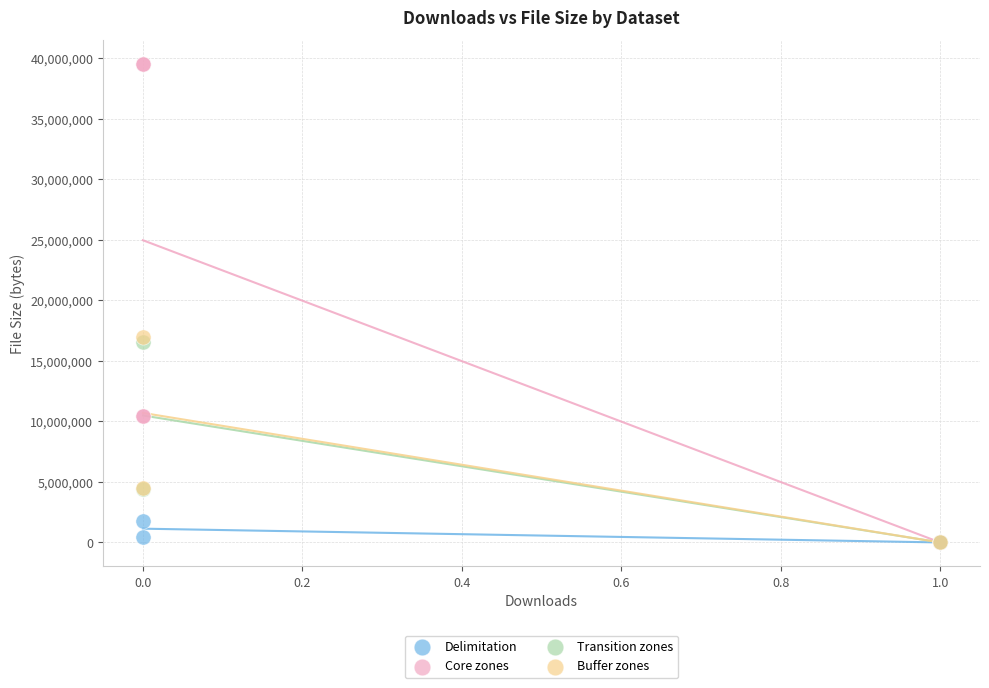

Which series has the largest Y range (max minus min)?

Core zones